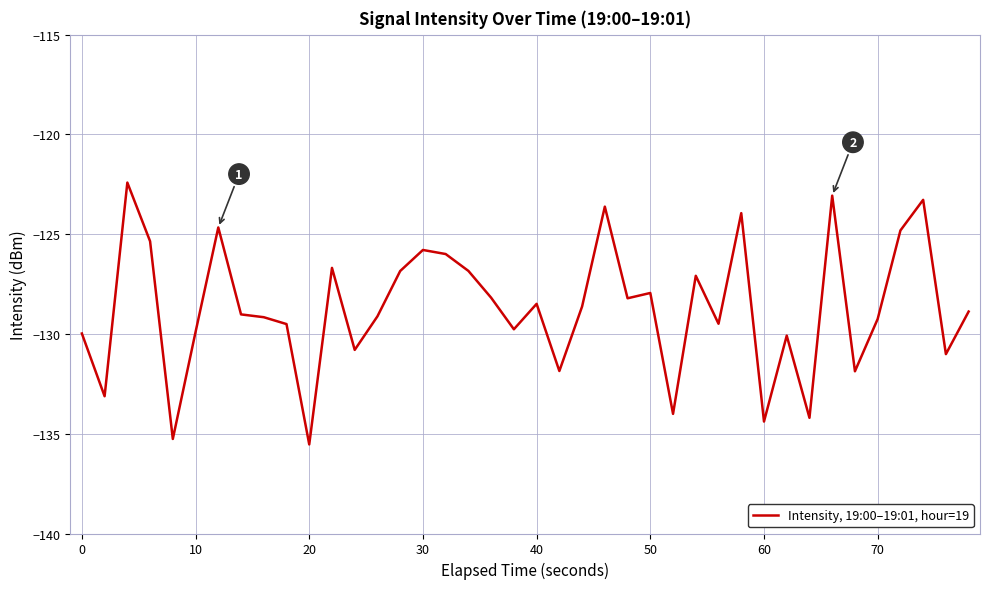

What is the difference between the maximum and minimum values?

13.1